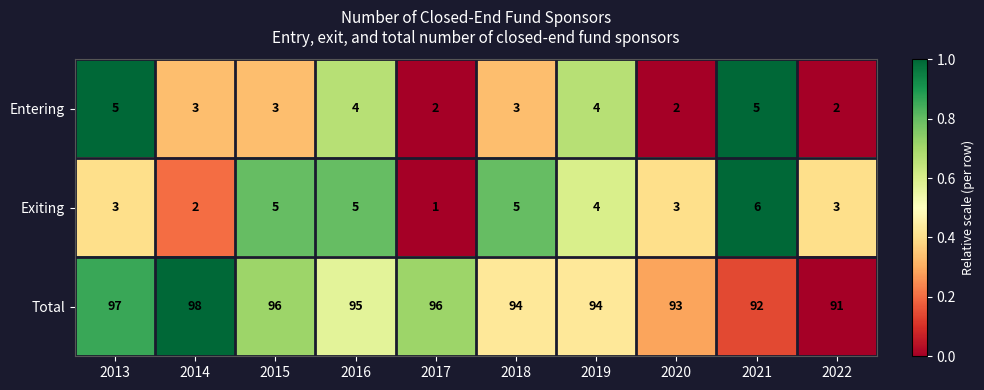

At which label does Total first exceed 95?

2013